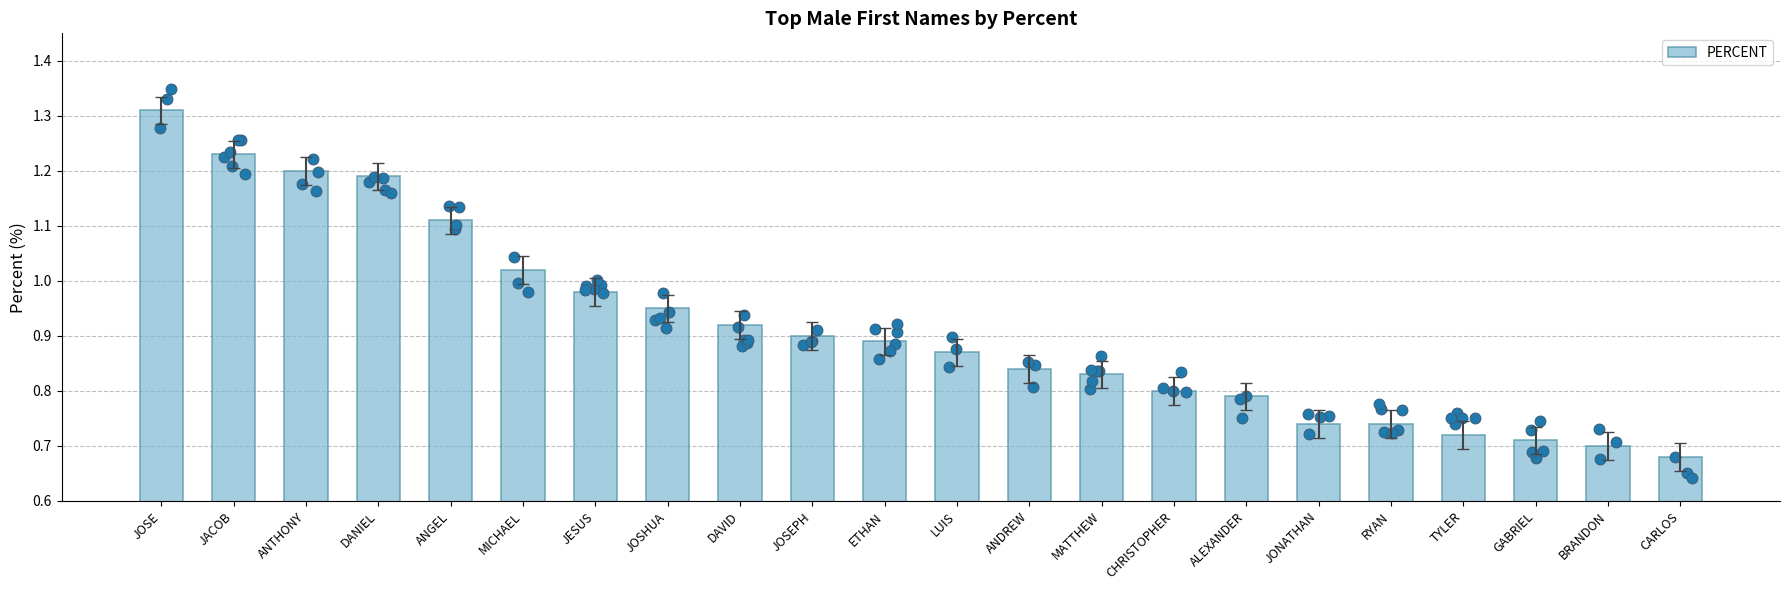

Which has a higher value, MATTHEW or JOSEPH?

JOSEPH